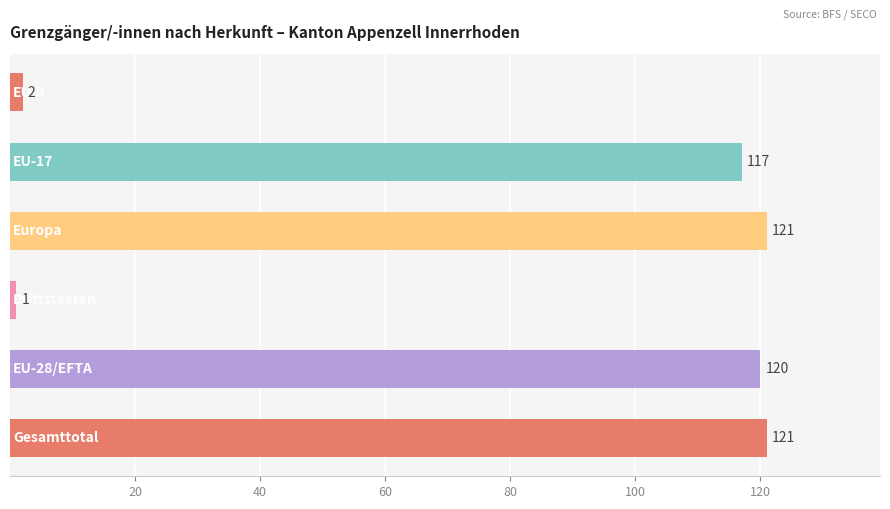

What is the greatest value displayed?

121